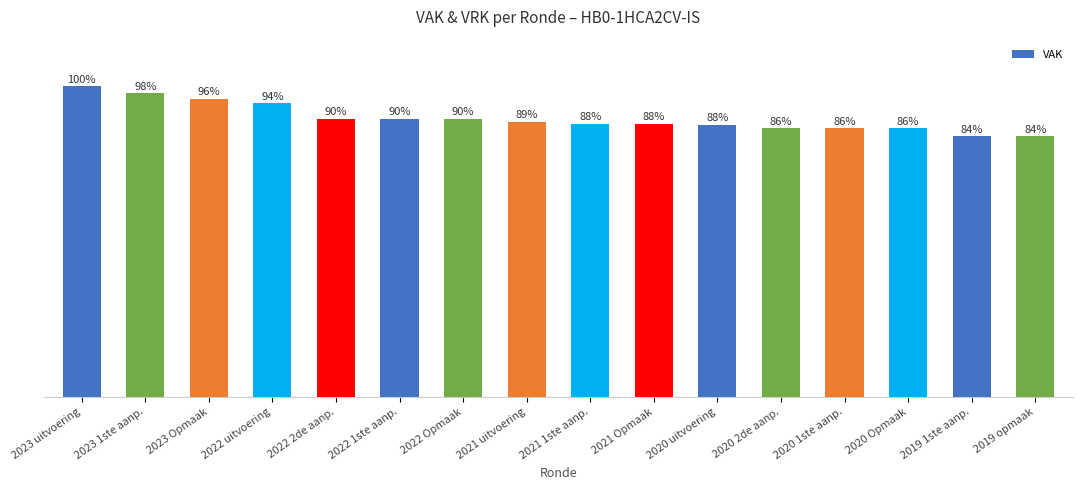

What is the label of the 14th bar from the right?

2023 Opmaak